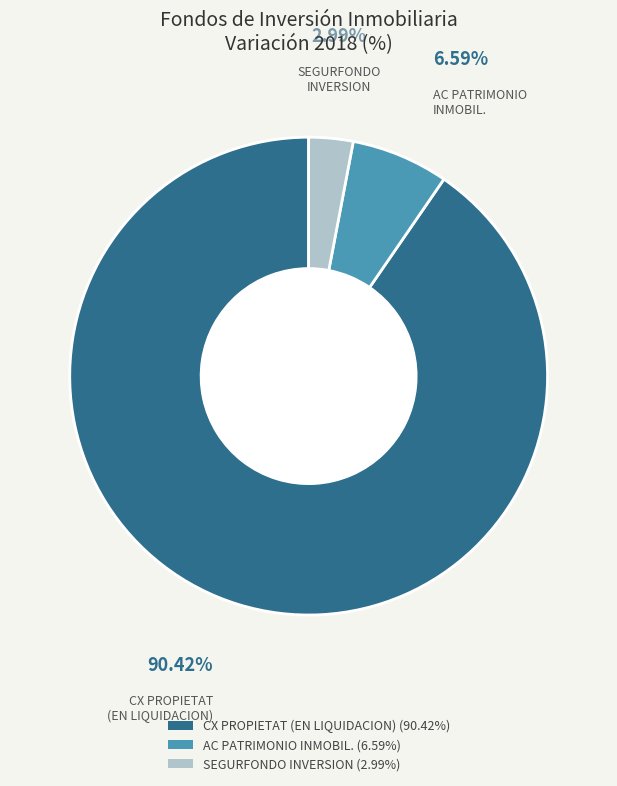

Which category has the biggest portion of the pie?

CX PROPIETAT (EN LIQUIDACION)